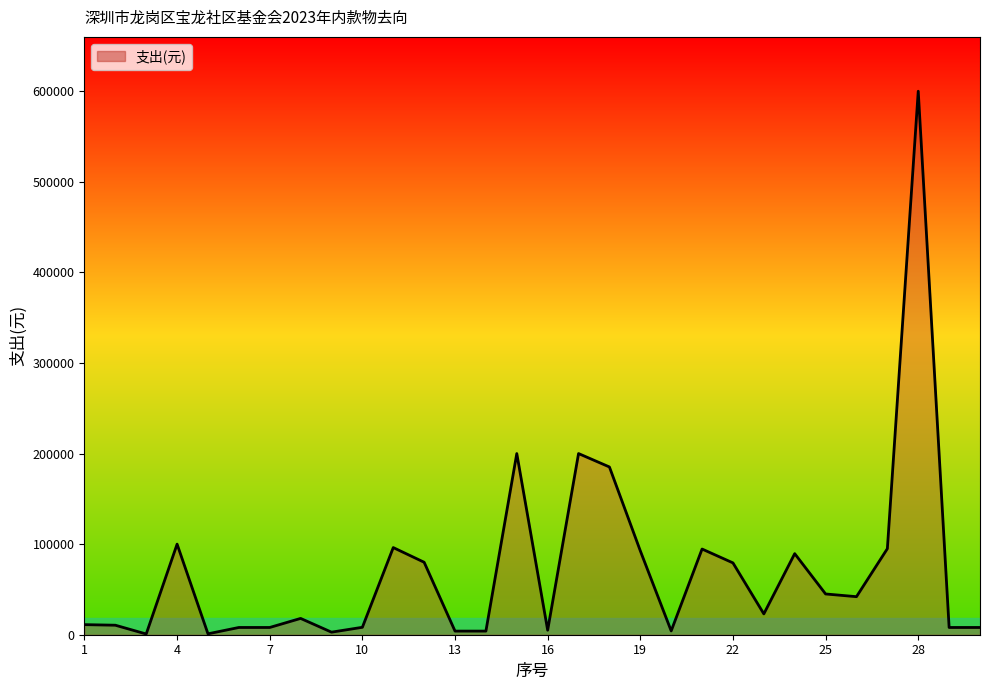

What is the greatest value displayed?

600000.0